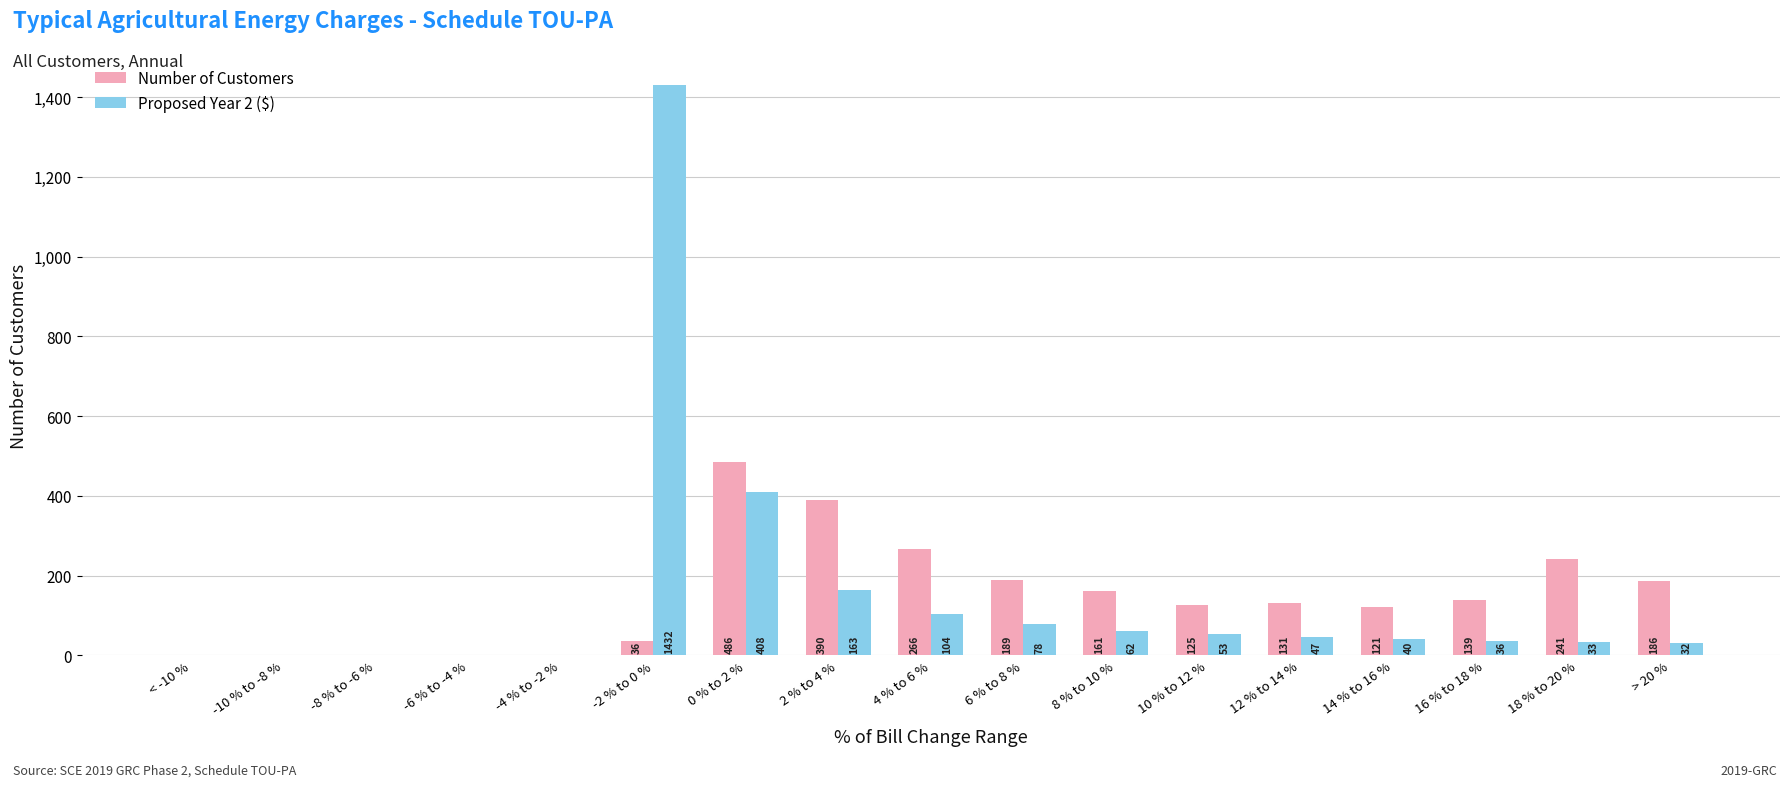

Where is Proposed Year 2 ($) nearest to the value 715?

0 % to 2 %